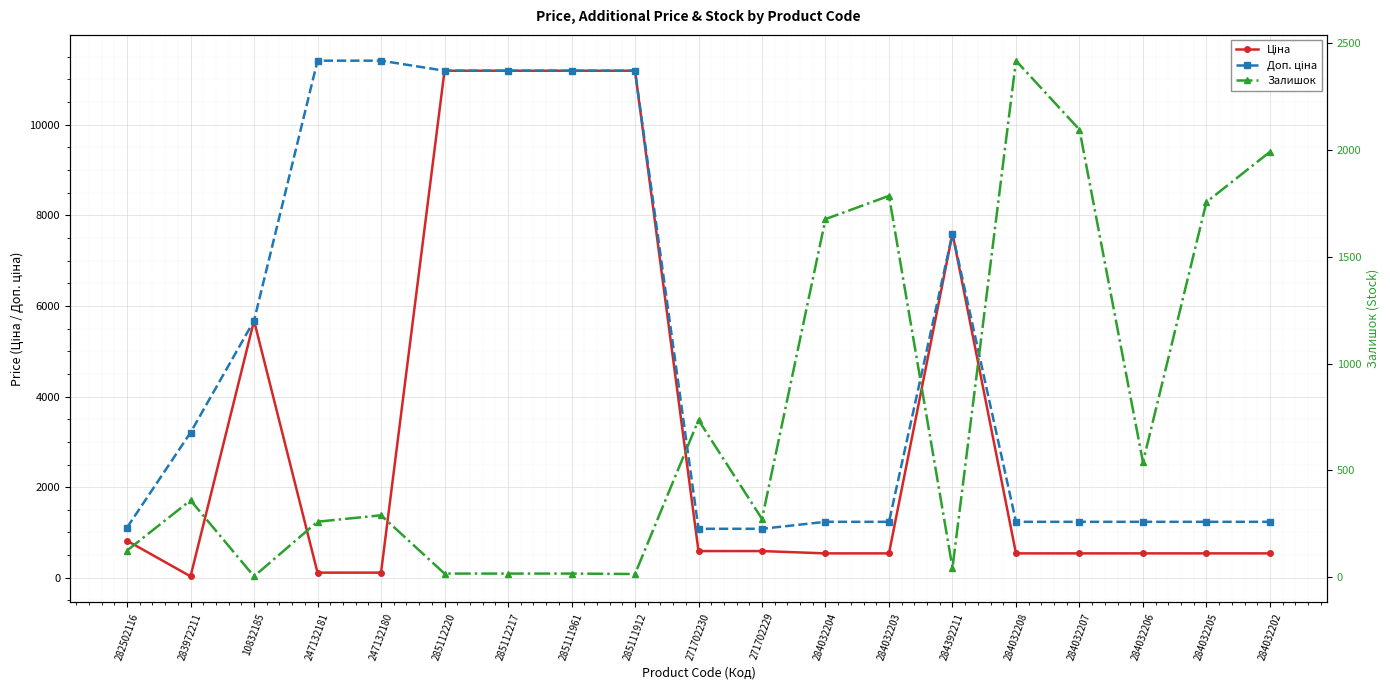

Which series has the largest range (max minus min)?

Ціна